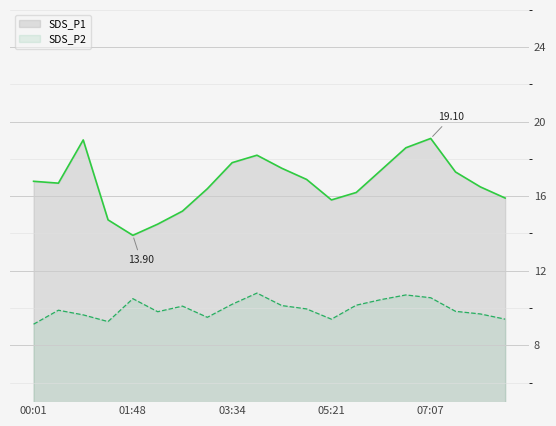

What are all the series names shown in the legend?

SDS_P1, SDS_P2